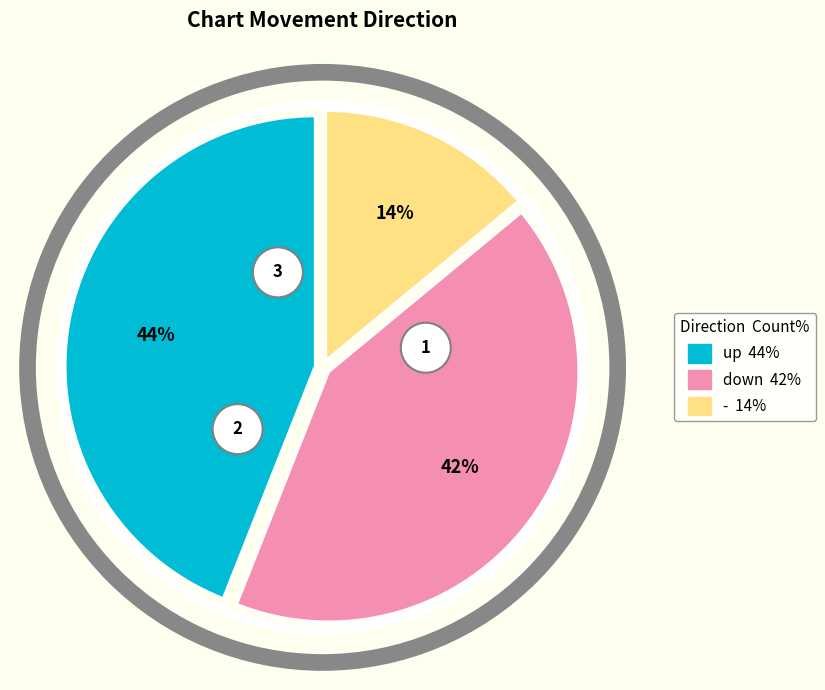

To the nearest percent, what is the average slice percentage?

33%